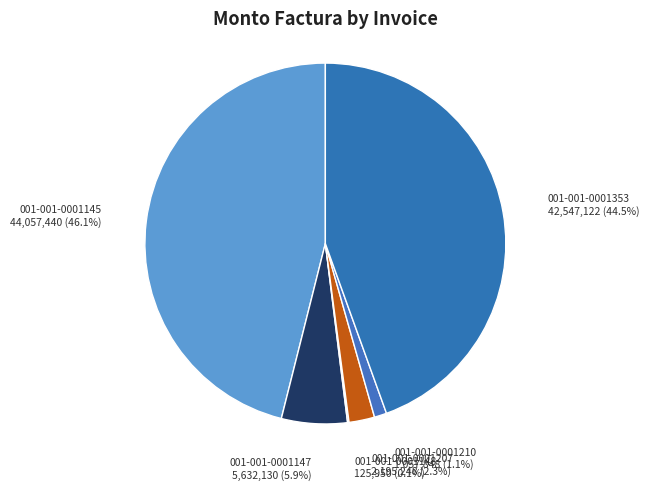

To the nearest percent, what portion does 001-001-0001207 represent?

2%